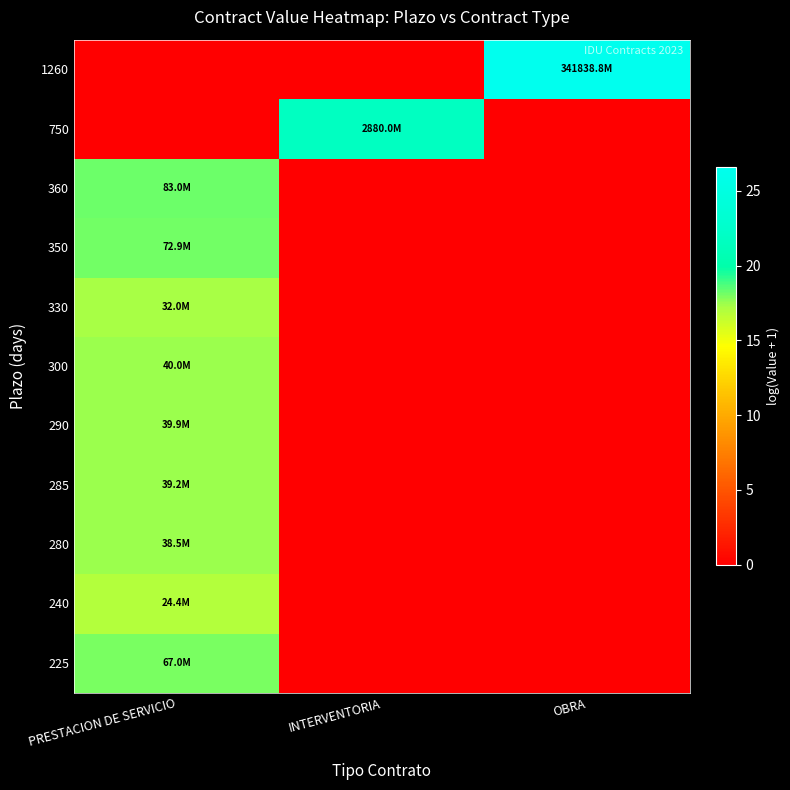

Reading left to right, list all the values displayed in this chart.

225: PRESTACION DE SERVICIO=18.0	INTERVENTORIA=0.0	OBRA=0.0
240: PRESTACION DE SERVICIO=17.0	INTERVENTORIA=0.0	OBRA=0.0
280: PRESTACION DE SERVICIO=17.5	INTERVENTORIA=0.0	OBRA=0.0
285: PRESTACION DE SERVICIO=17.5	INTERVENTORIA=0.0	OBRA=0.0
290: PRESTACION DE SERVICIO=17.5	INTERVENTORIA=0.0	OBRA=0.0
300: PRESTACION DE SERVICIO=17.5	INTERVENTORIA=0.0	OBRA=0.0
330: PRESTACION DE SERVICIO=17.3	INTERVENTORIA=0.0	OBRA=0.0
350: PRESTACION DE SERVICIO=18.1	INTERVENTORIA=0.0	OBRA=0.0
360: PRESTACION DE SERVICIO=18.2	INTERVENTORIA=0.0	OBRA=0.0
750: PRESTACION DE SERVICIO=0.0	INTERVENTORIA=21.8	OBRA=0.0
1260: PRESTACION DE SERVICIO=0.0	INTERVENTORIA=0.0	OBRA=26.6